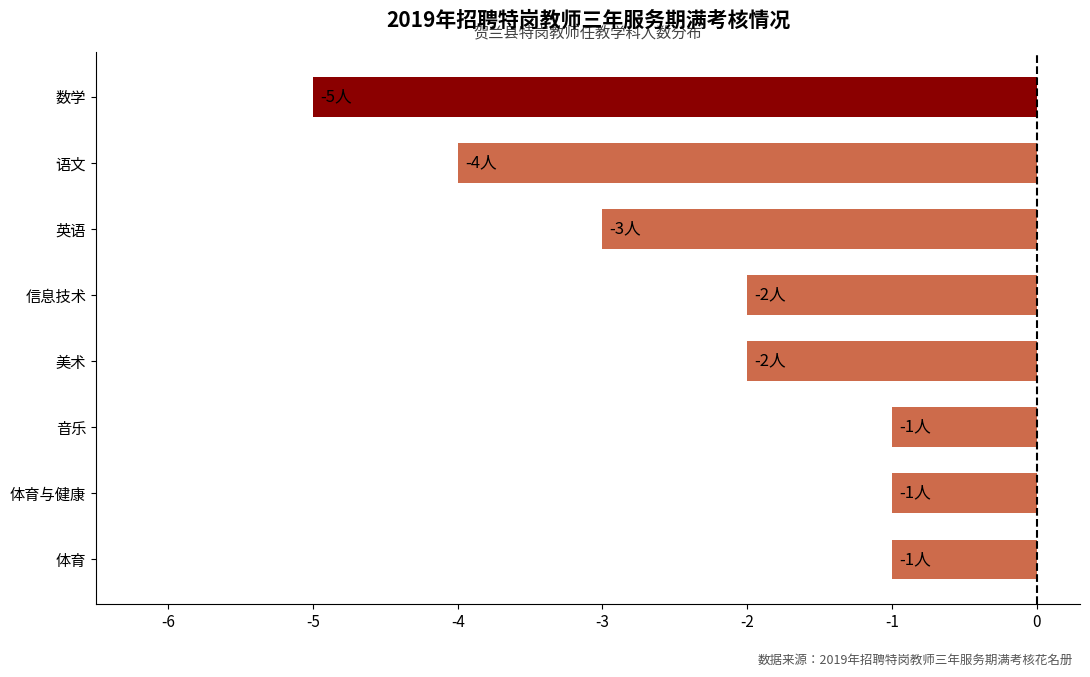

Reading bottom to top, what are all the values shown in this chart?

体育=-1	体育与健康=-1	音乐=-1	美术=-2	信息技术=-2	英语=-3	语文=-4	数学=-5